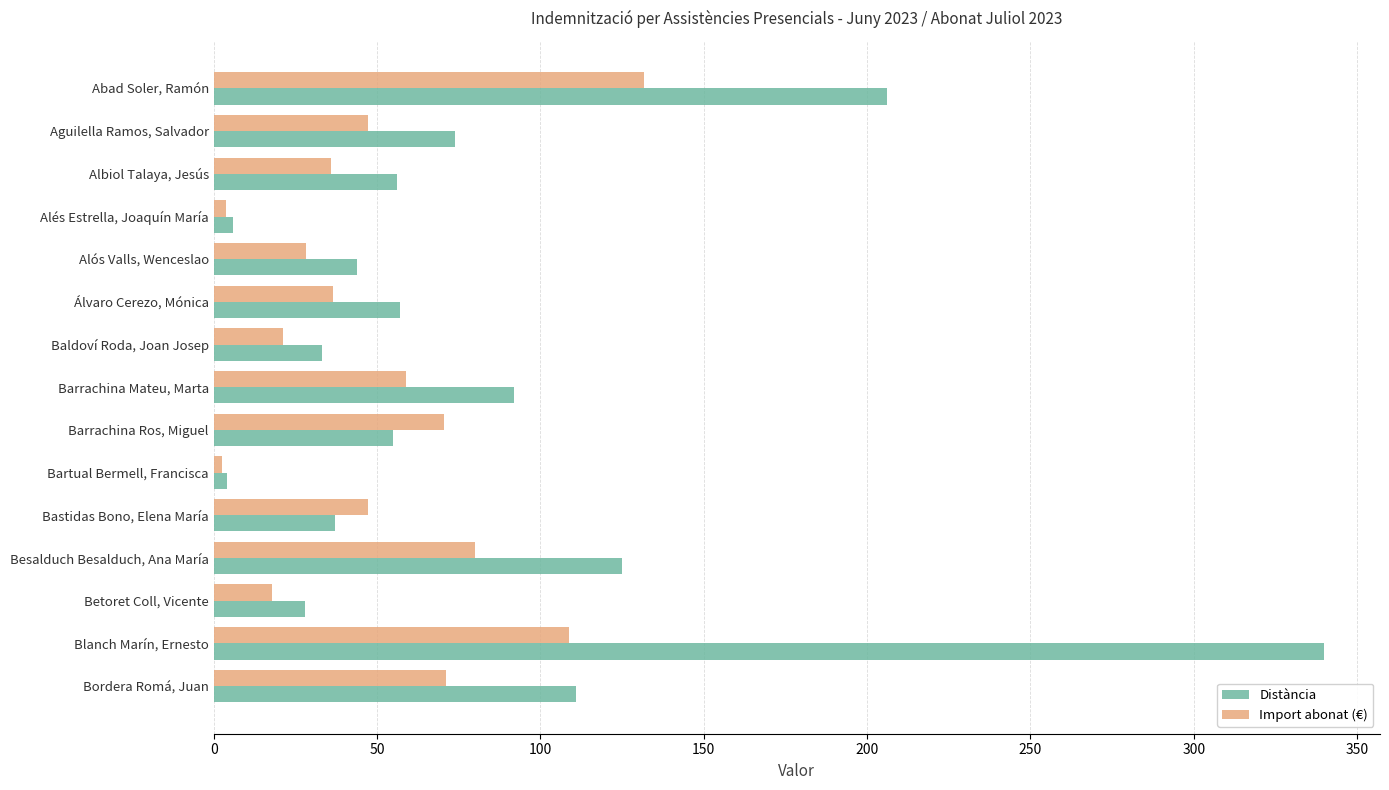

What is the maximum value for Distància?

340.0